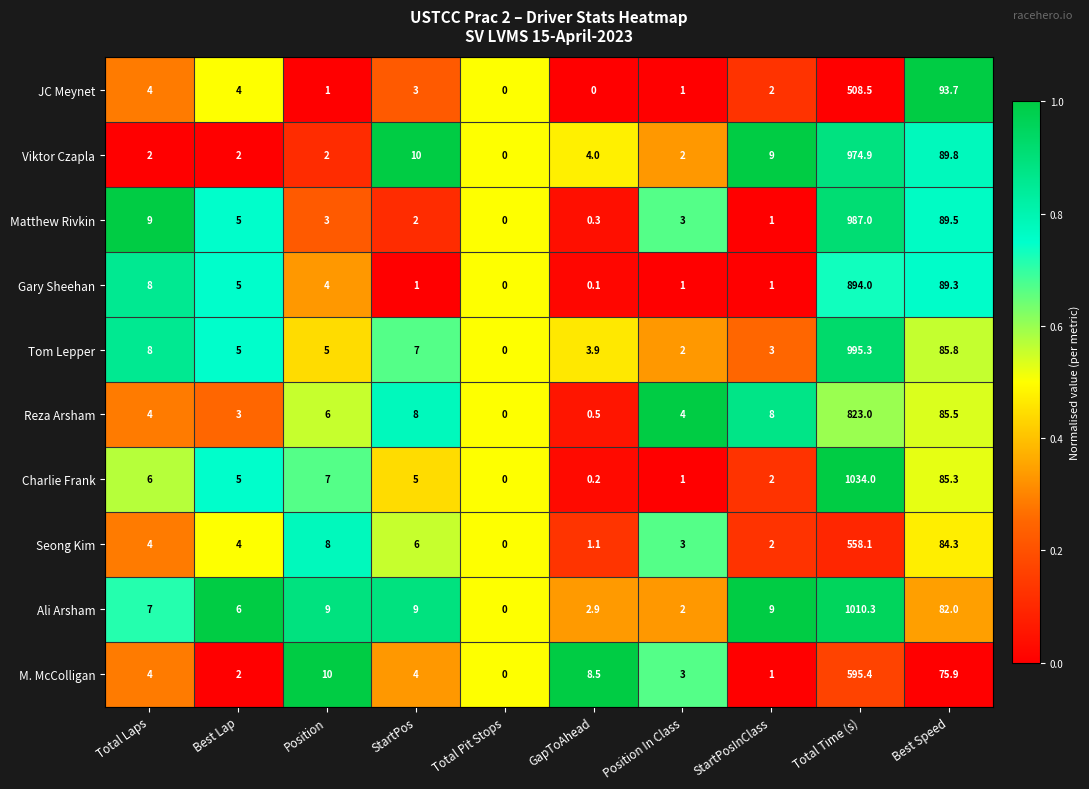

At which label does Charlie Frank first exceed 5?

Total Laps